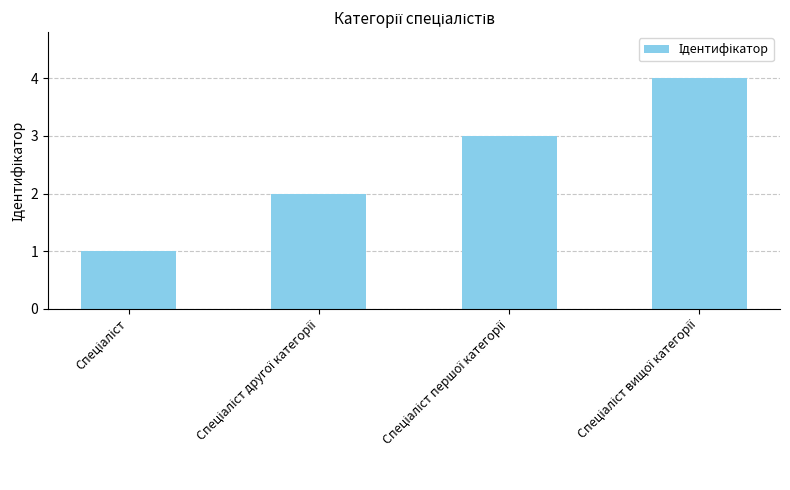

What is the greatest value displayed?

4